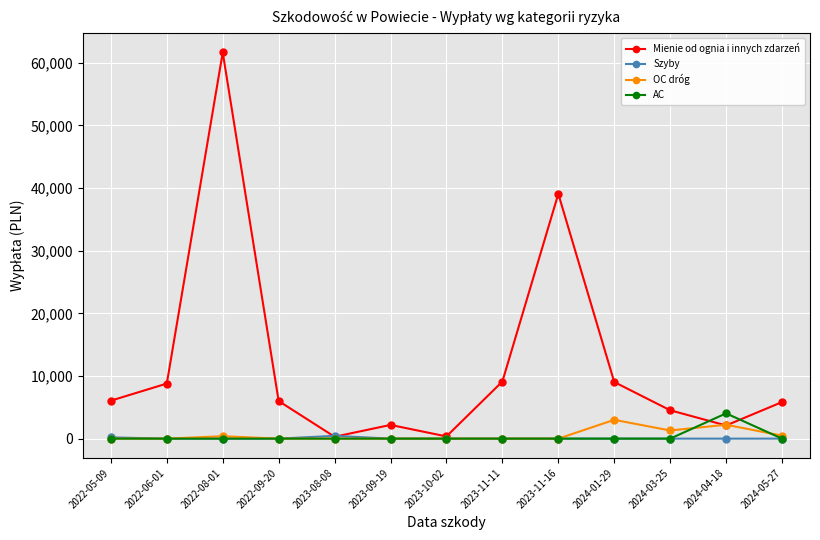

The Mienie od ognia i innych zdarzeń series shows 9626.4 at 2022-05-09. True or false?

False